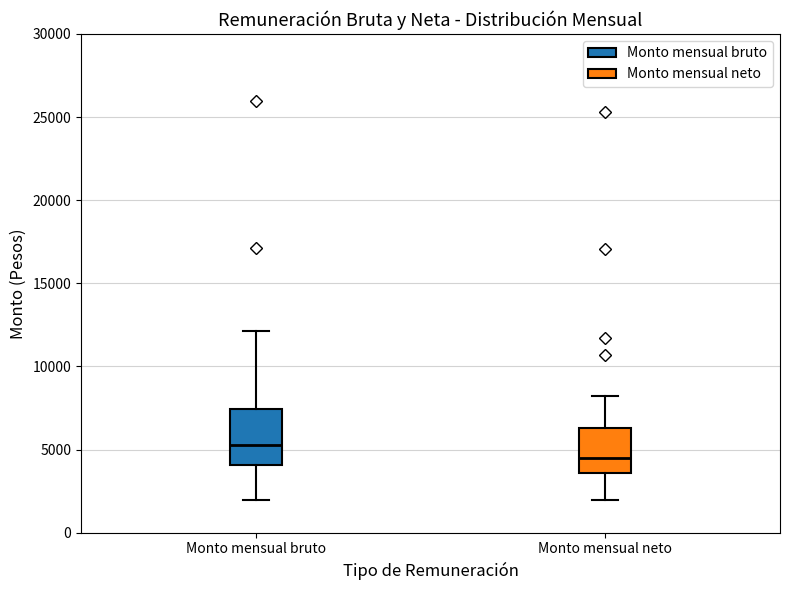

Which box is the tallest, from its lower edge to its upper edge?

Monto mensual bruto